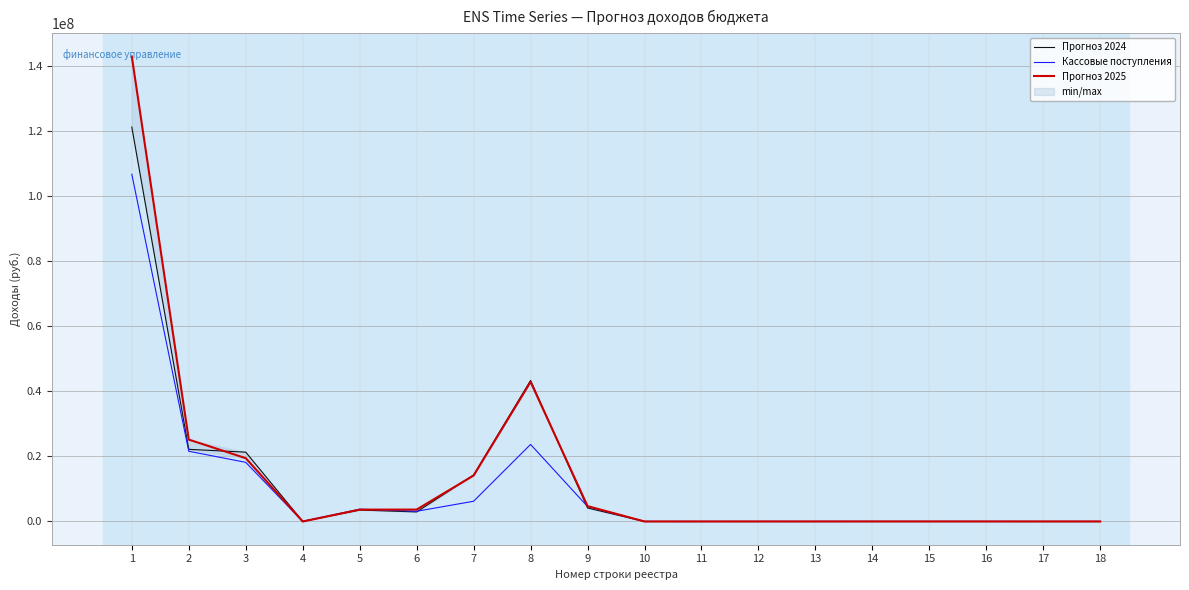

The Прогноз 2025 series shows 252689879.8 at 1. True or false?

False